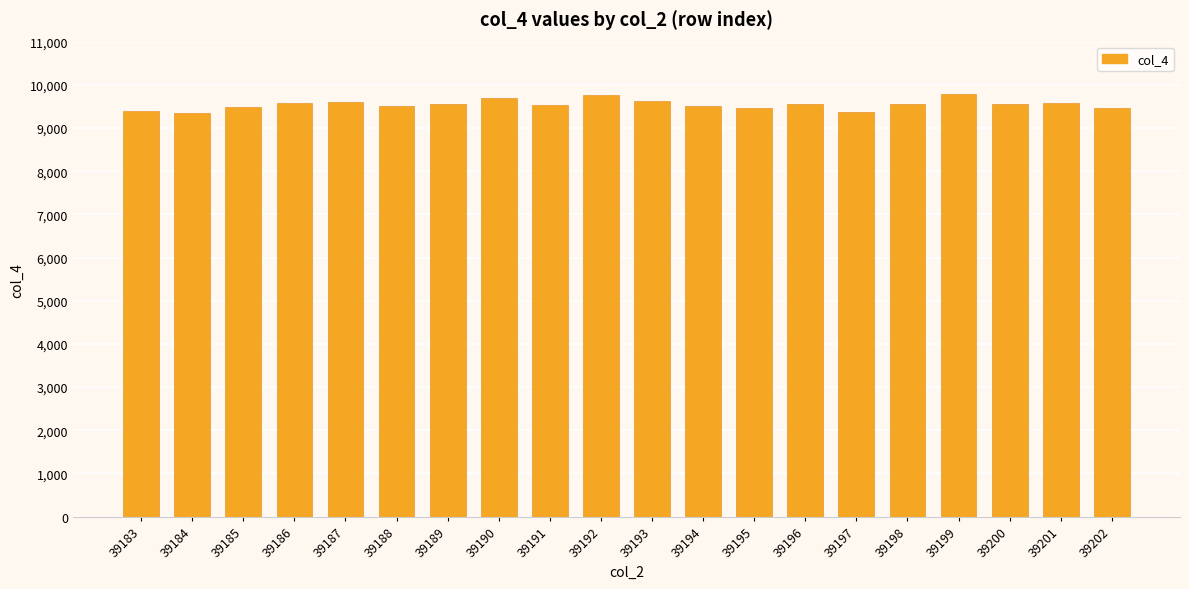

Is it true that the value at 39201 is 9579?

True